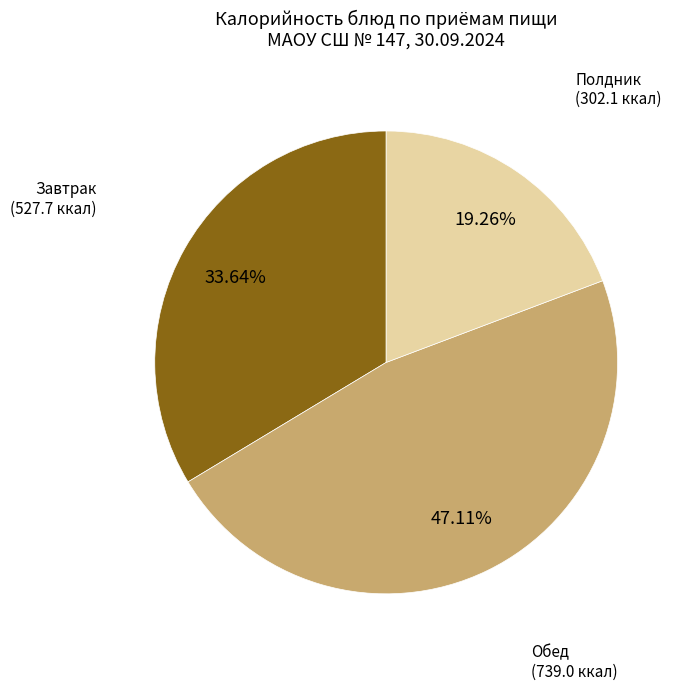

Approximately how many times larger is the value at Обед compared to Завтрак?

1.4